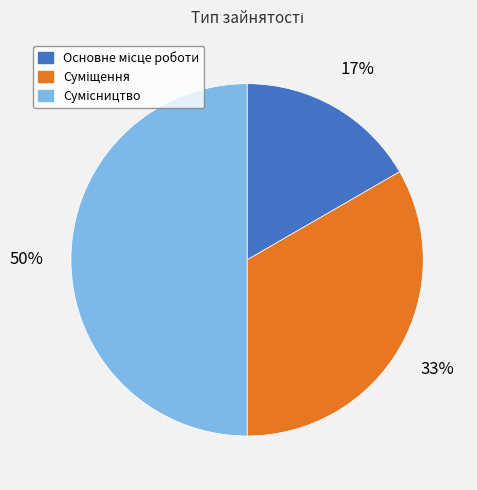

To the nearest percent, what is the average slice percentage?

33%